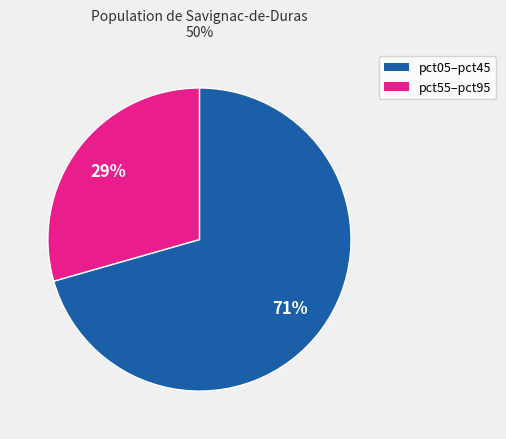

How many slices are in this pie chart?

2